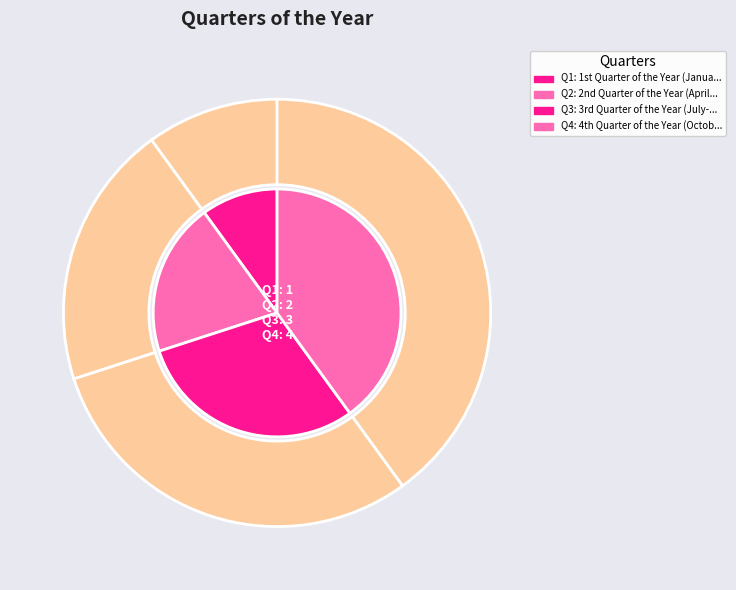

Which slice is the largest?

4th Quarter of the Year (October-December)